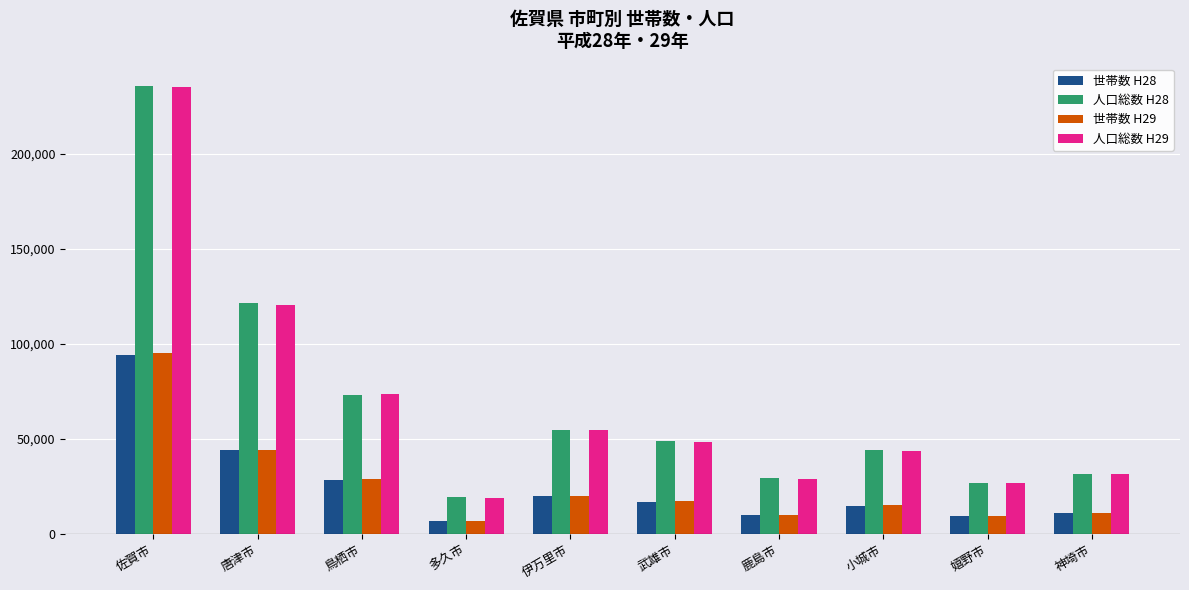

Which series has the largest range (max minus min)?

人口総数 H28